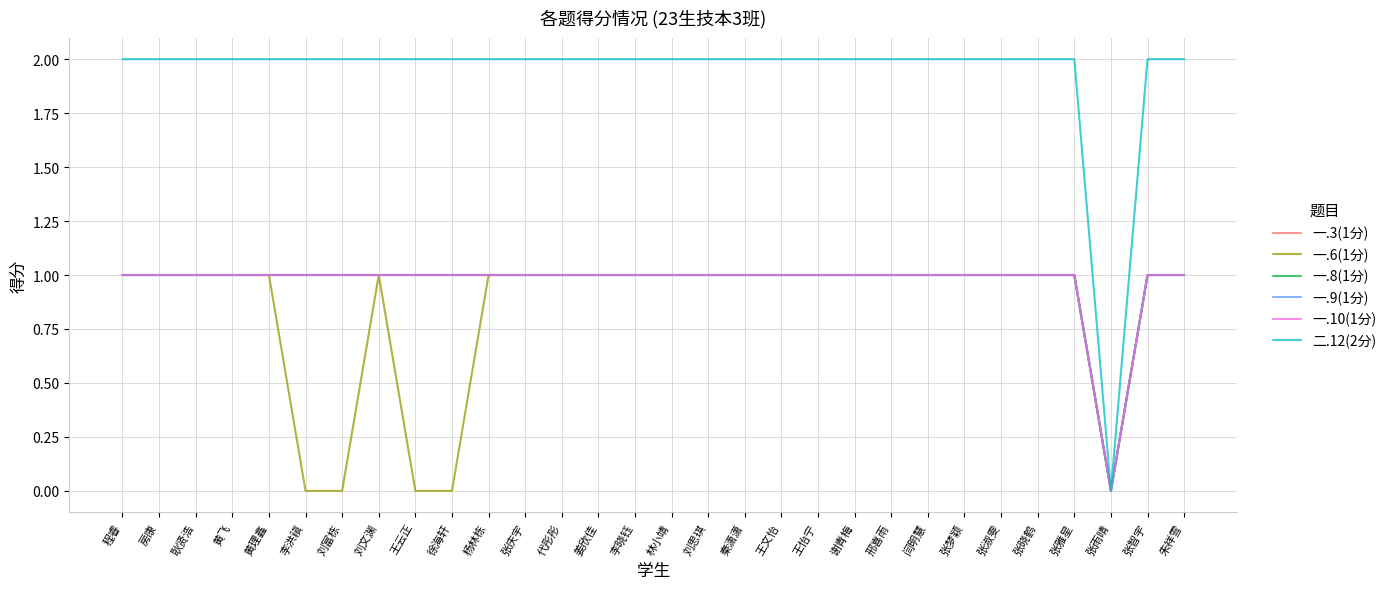

At which label is 一.10(1分) closest to 0?

张雨晴